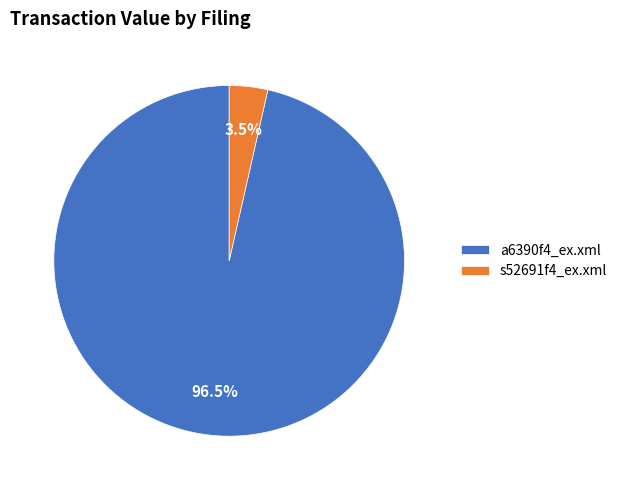

Rank the categories by value from lowest to highest.

s52691f4_ex.xml, a6390f4_ex.xml